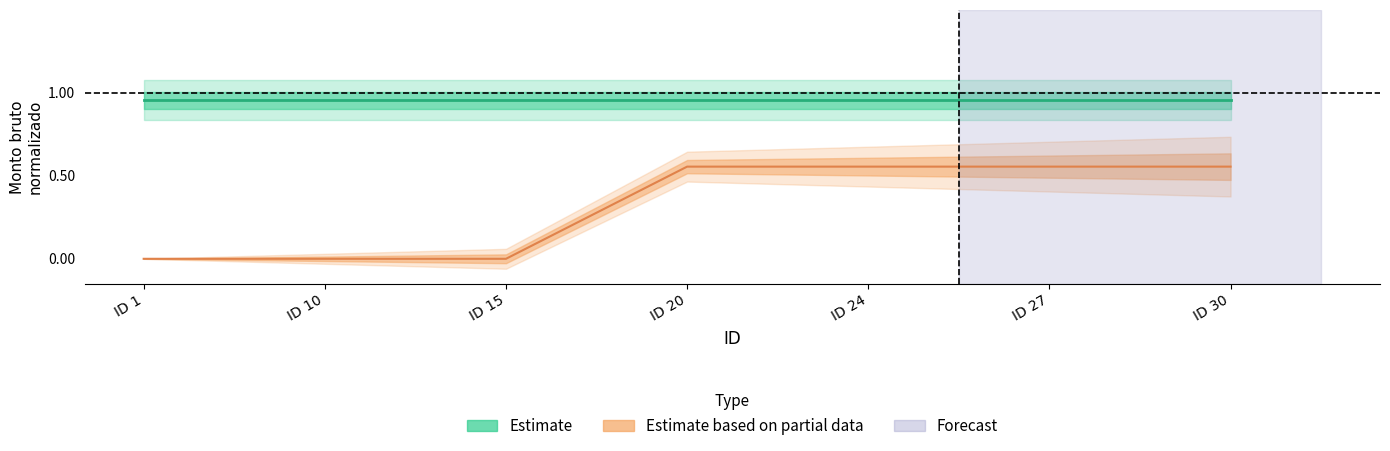

The value of Estimate at ID 30 is 1.7. True or false?

False